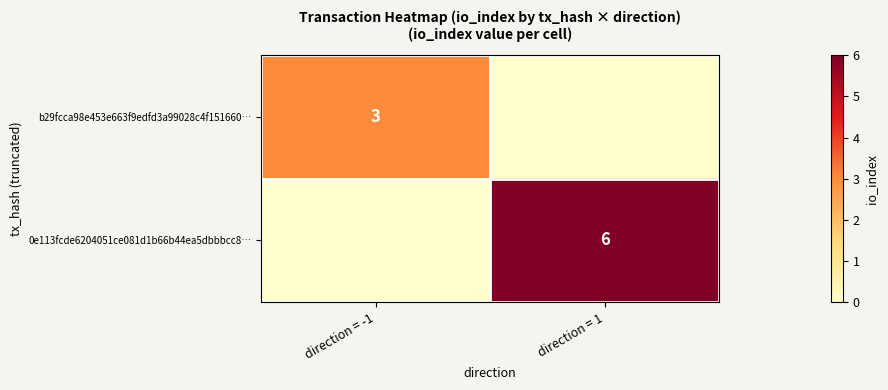

True or false: b29fcca98e453e663f9edfd3a99028c4f151660… has a value of 3 at direction = -1.

True